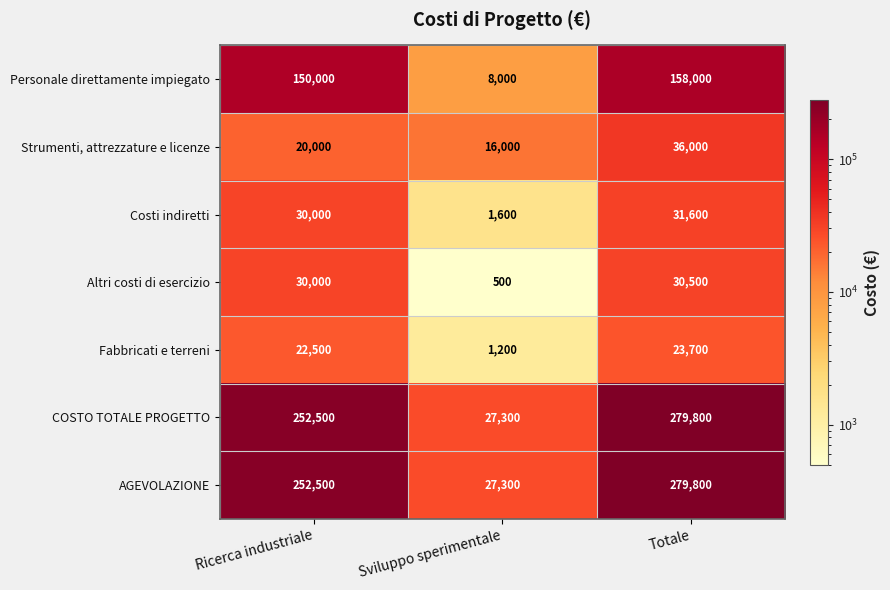

What is the sum of all Costi indiretti values?

63200